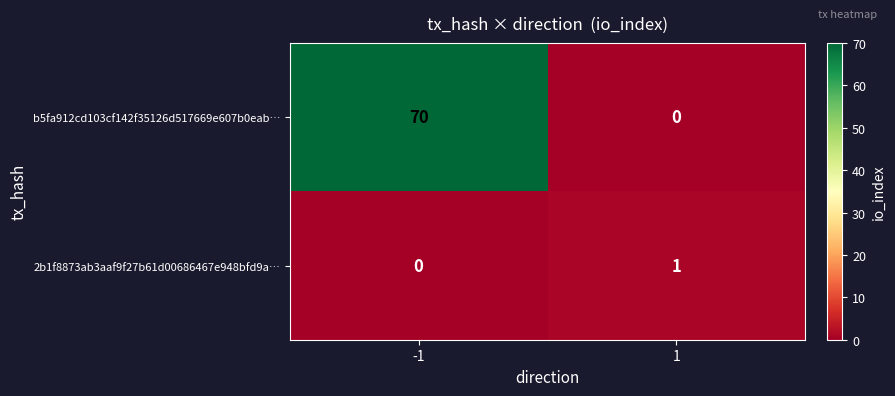

Is the value of b5fa912cd103cf142f35126d517669e607b0eab… at 1 greater than the value of 2b1f8873ab3aaf9f27b61d00686467e948bfd9a… at 1?

No